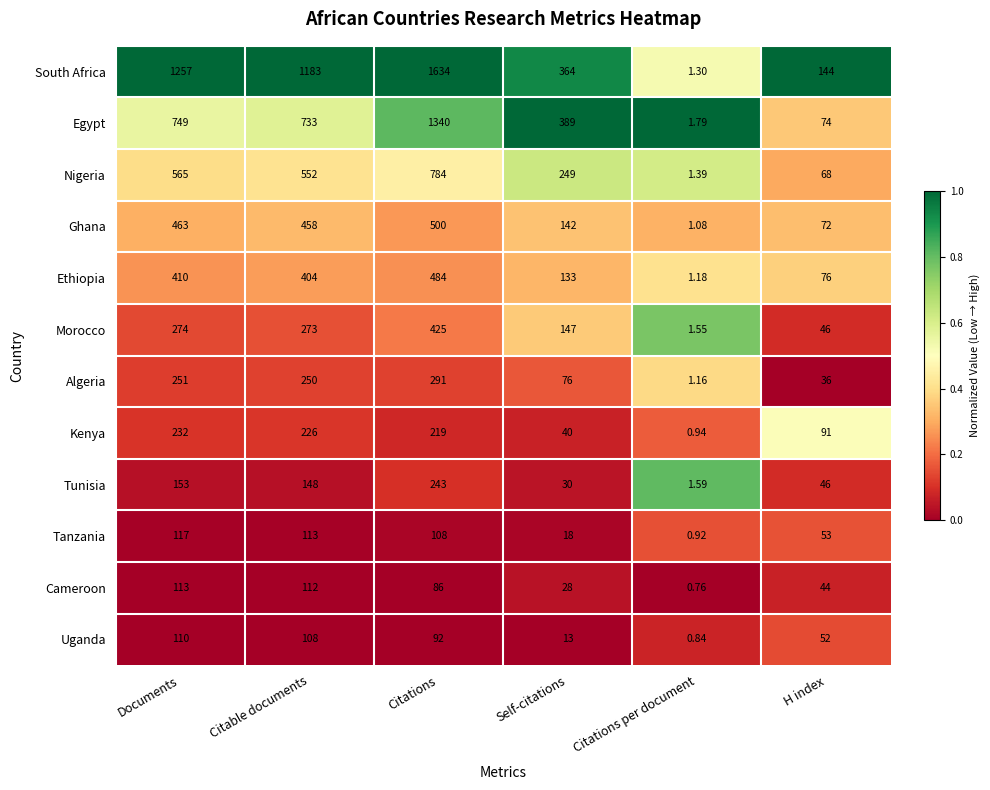

Which series changed the most between Citations and H index?

South Africa